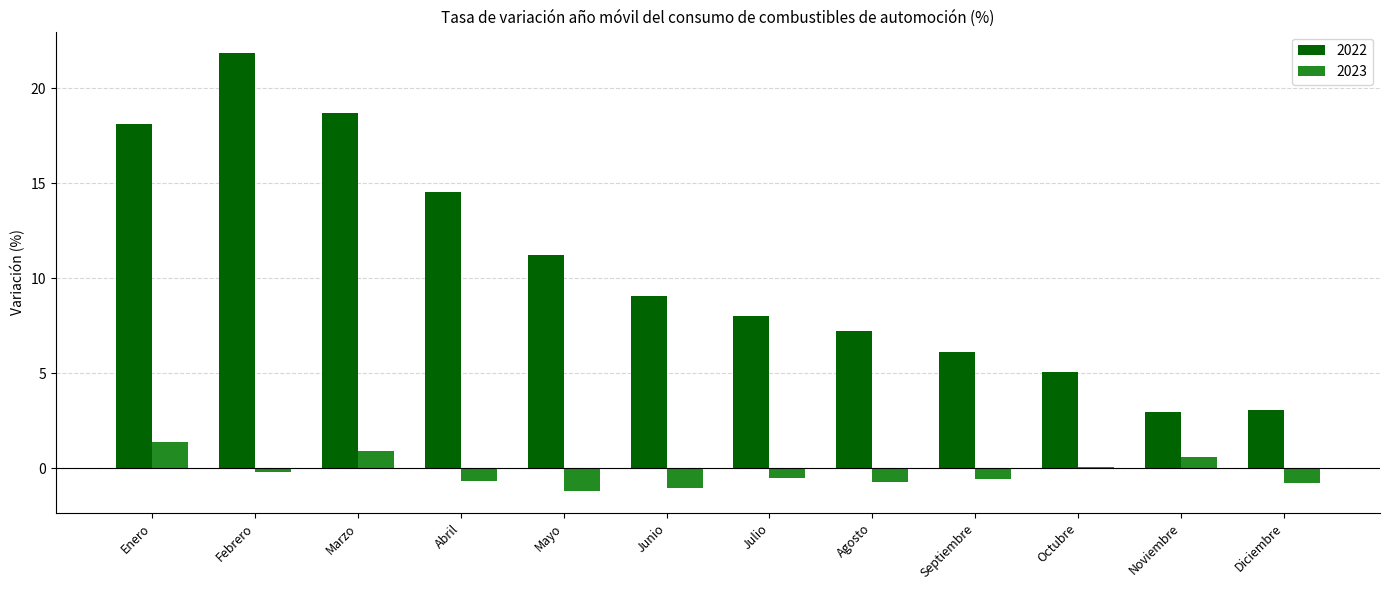

Rank the series by their average value, from highest to lowest.

2022, 2023